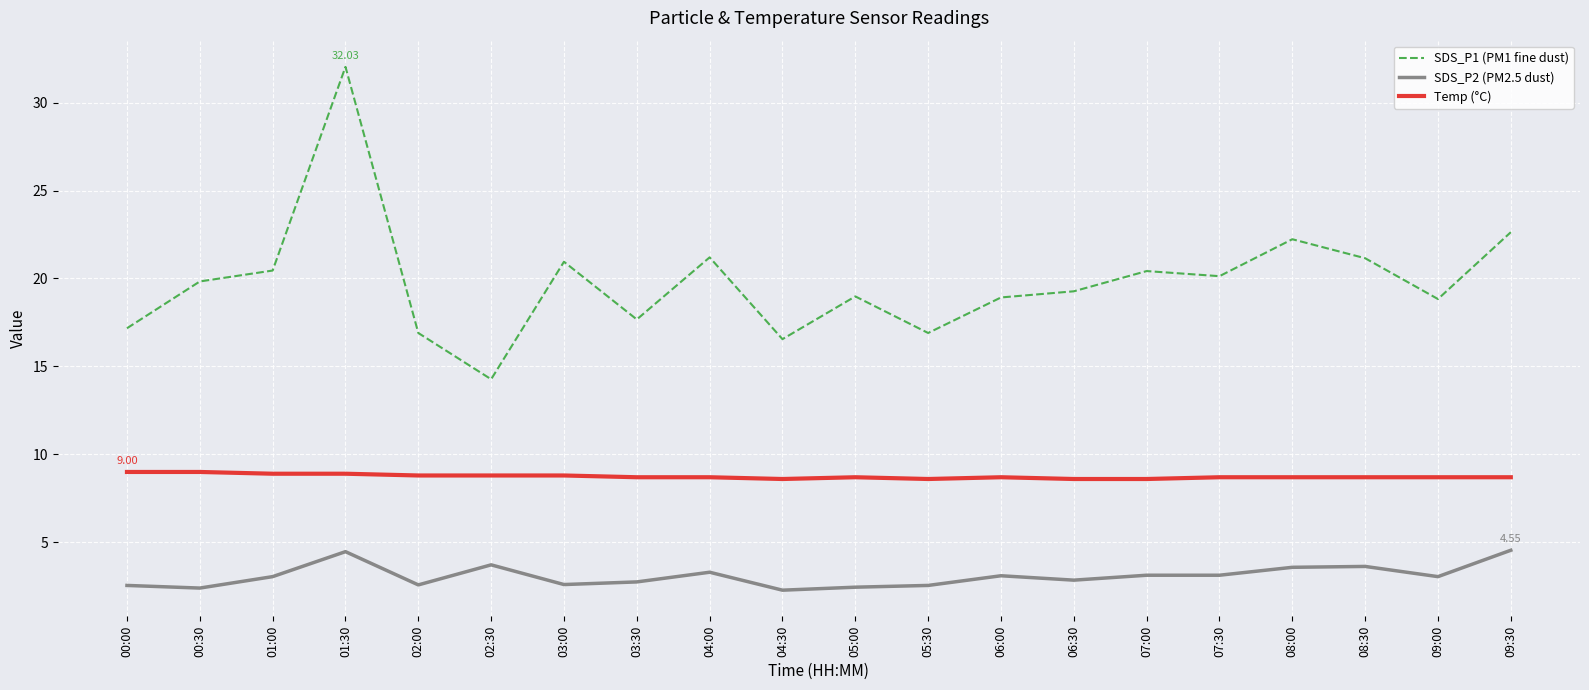

What is the total value across all series at 03:30?

29.1